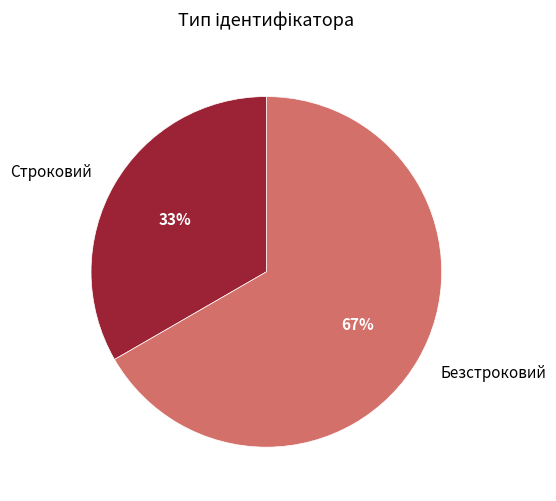

To the nearest percent, what percentage of the pie is Безстроковий?

67%